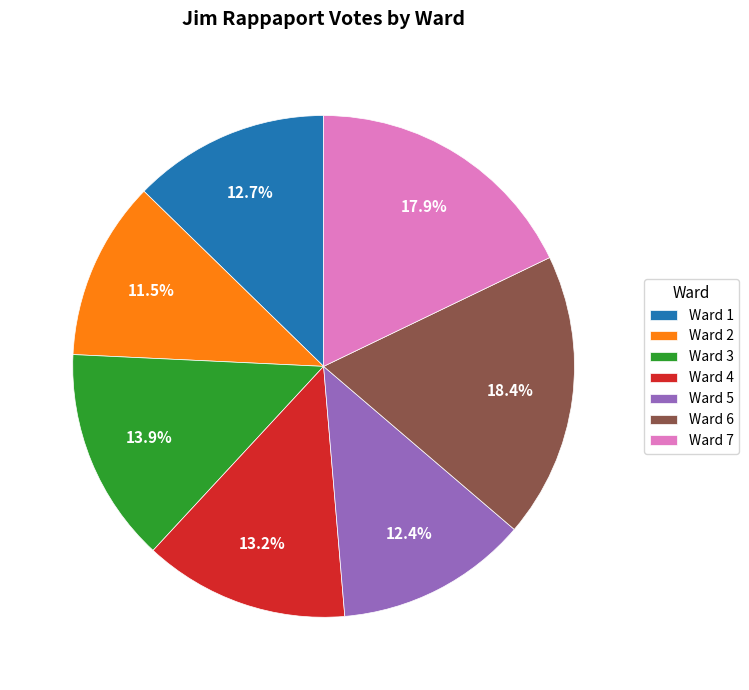

What percentage is NOT represented by Ward 5?

87.6%